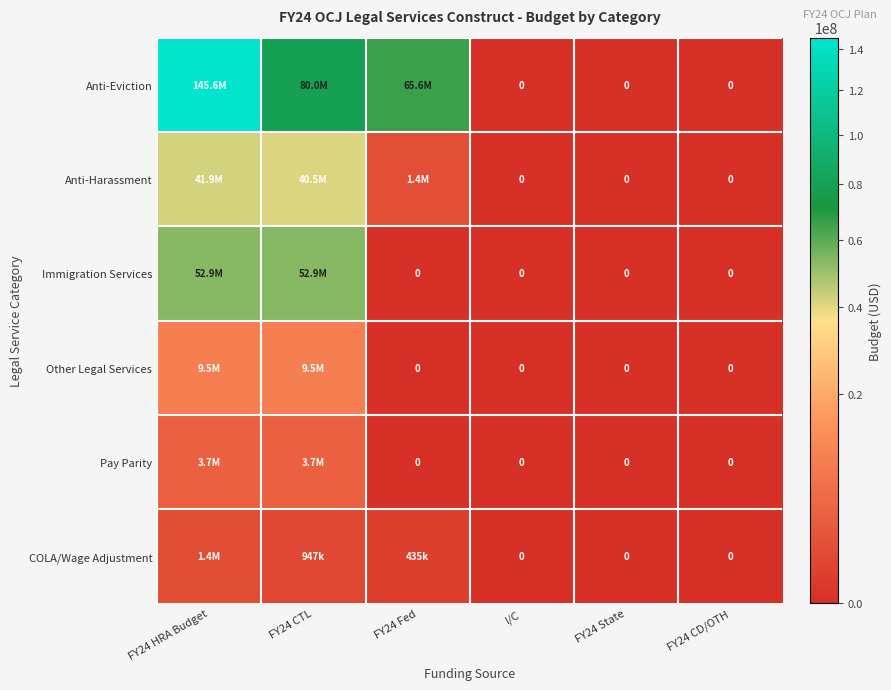

What is the difference between the maximum and minimum values in the Anti-Eviction series?

145623300